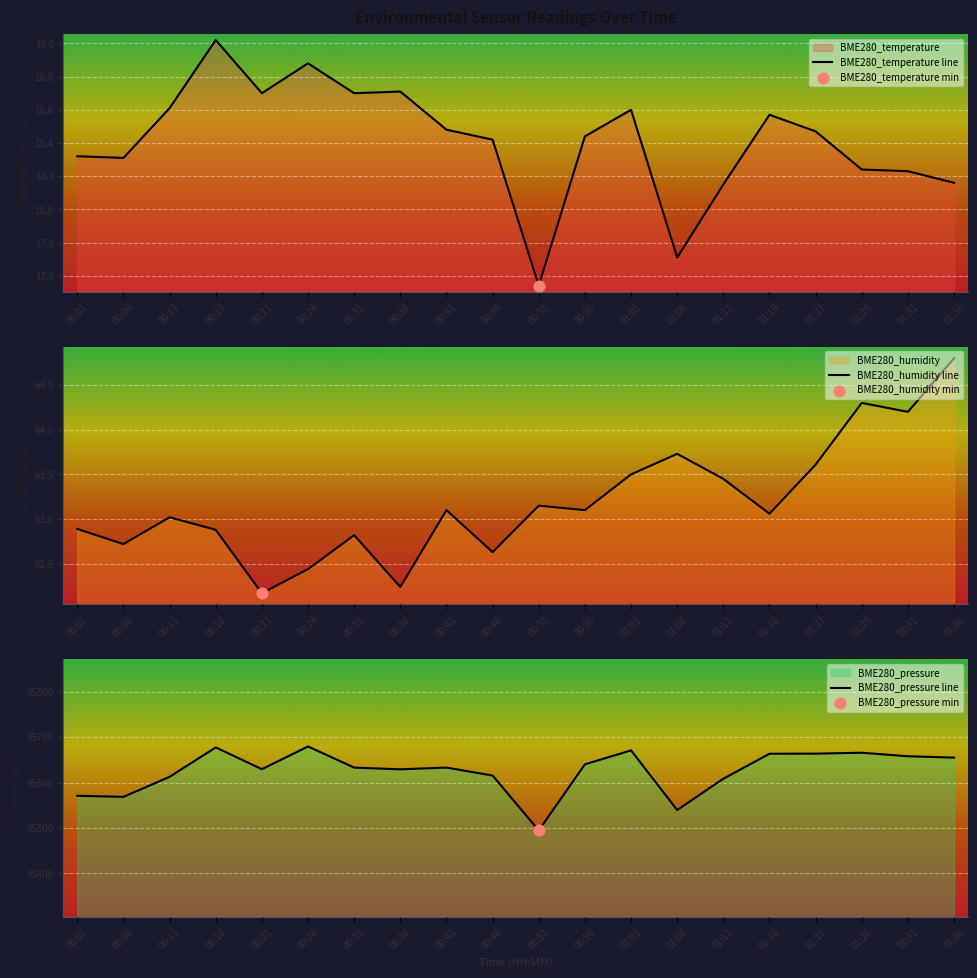

At which category is the sum across all series the highest?

00:26